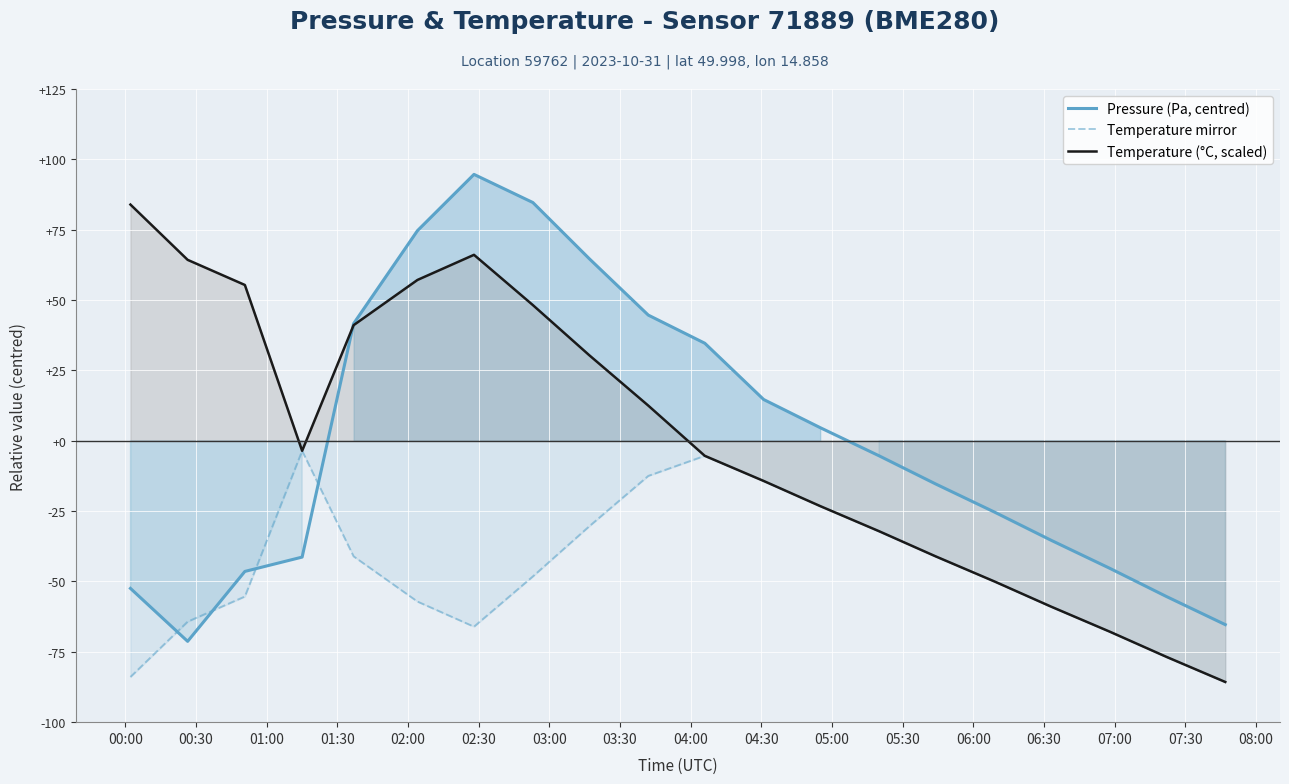

What is the value of the Temperature (°C, scaled) point at the 10th from the left?

12.5